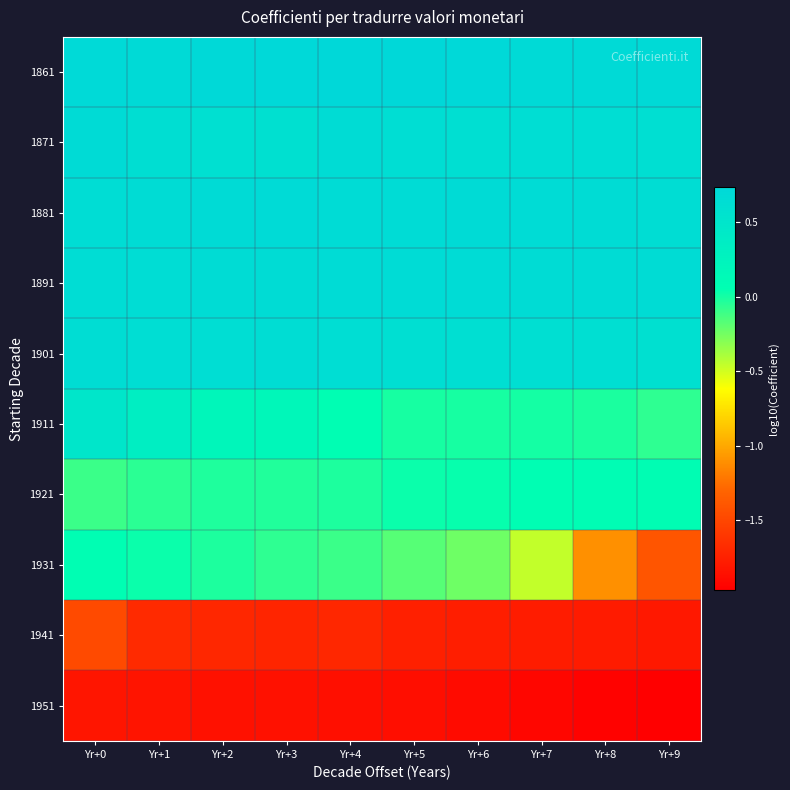

Which series has the largest range (max minus min)?

1931